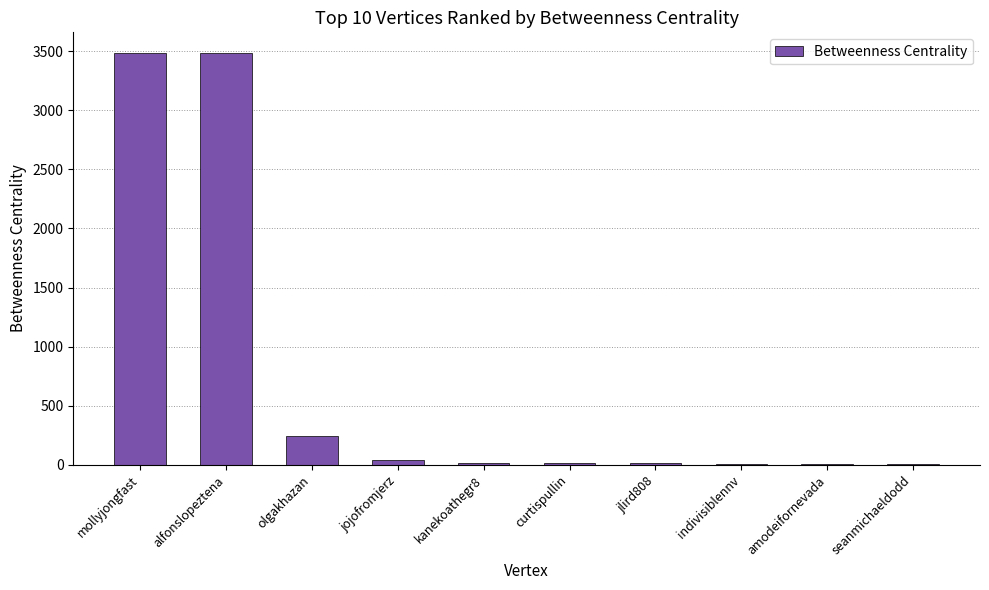

True or false: the data shows 5845 at mollyjongfast.

False